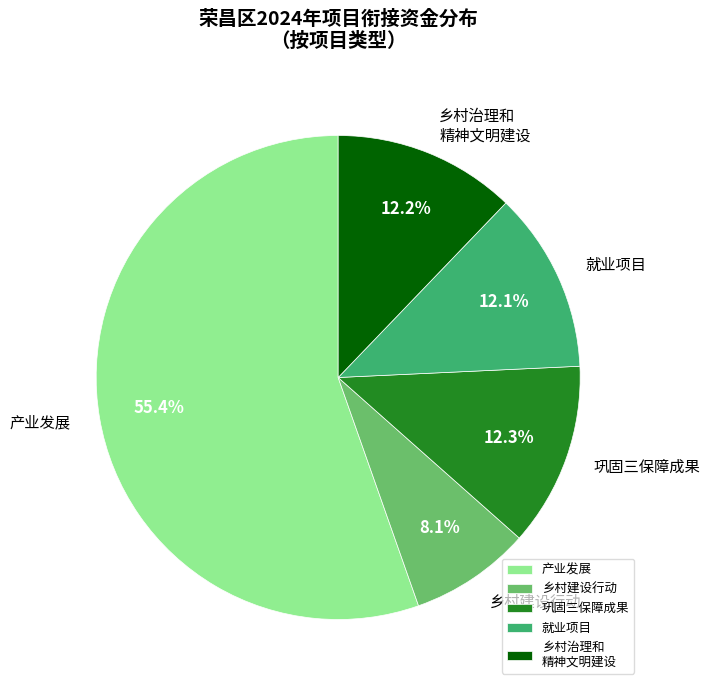

What is the total percentage of 乡村建设行动 and 巩固三保障成果?

20.4%